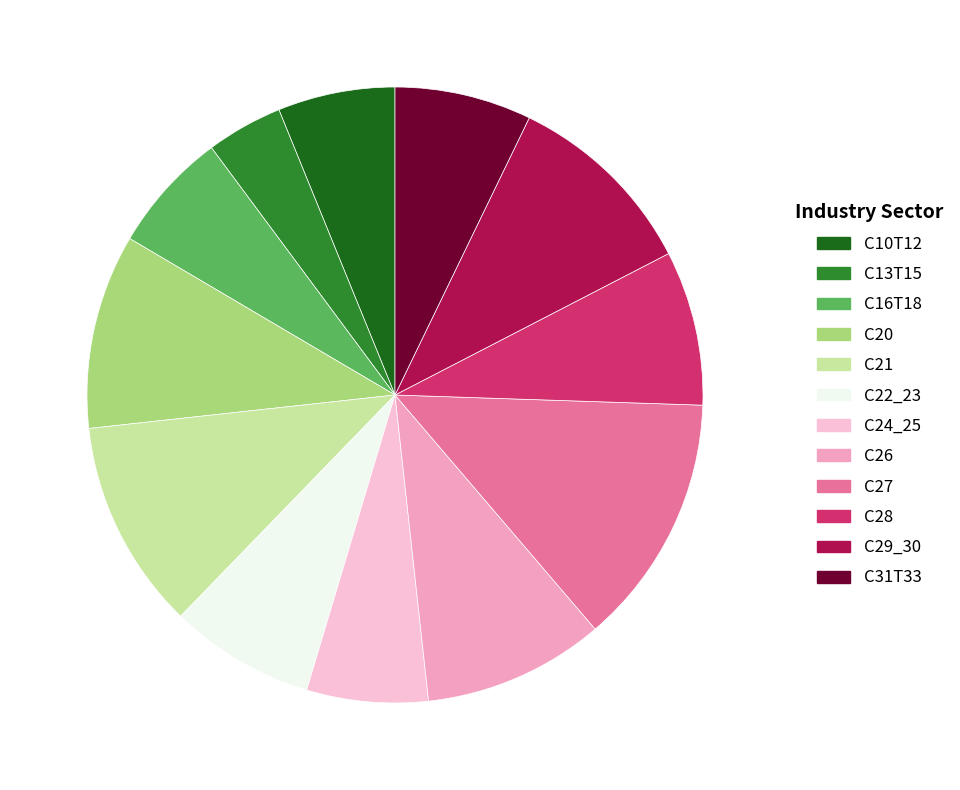

Is it true that C26 is 15% of the pie?

False